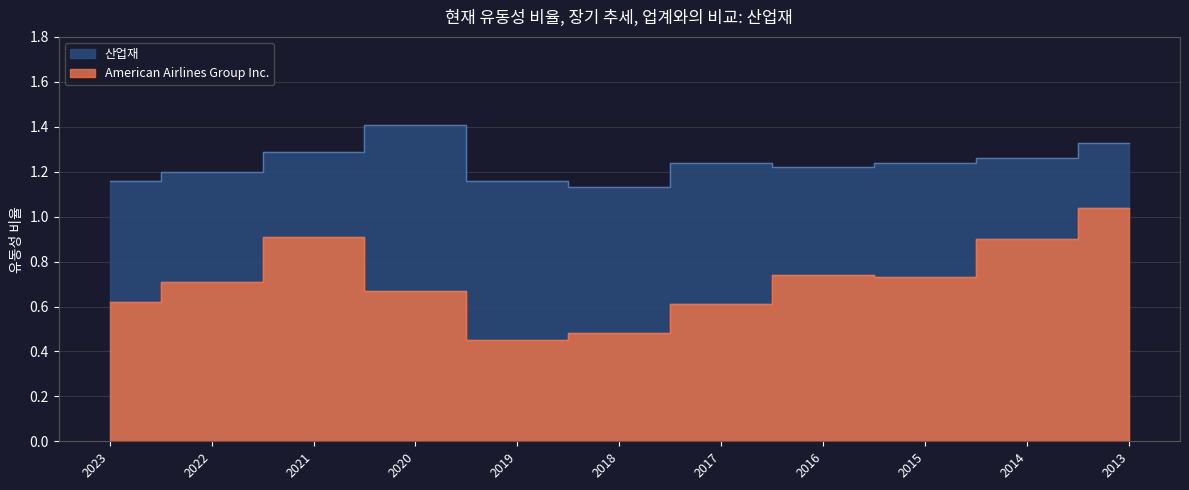

At which label is American Airlines Group Inc. closest to 0?

2019